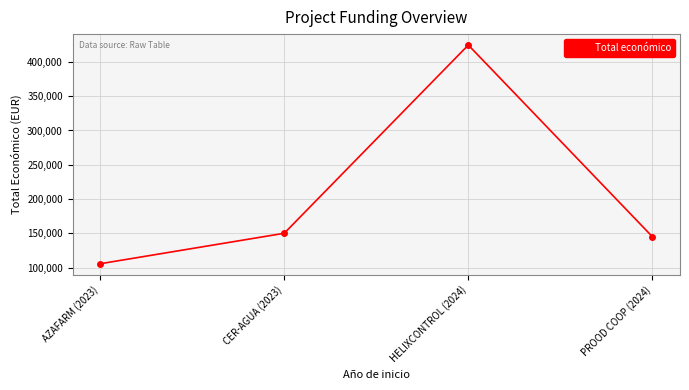

How many series are shown in this chart?

1